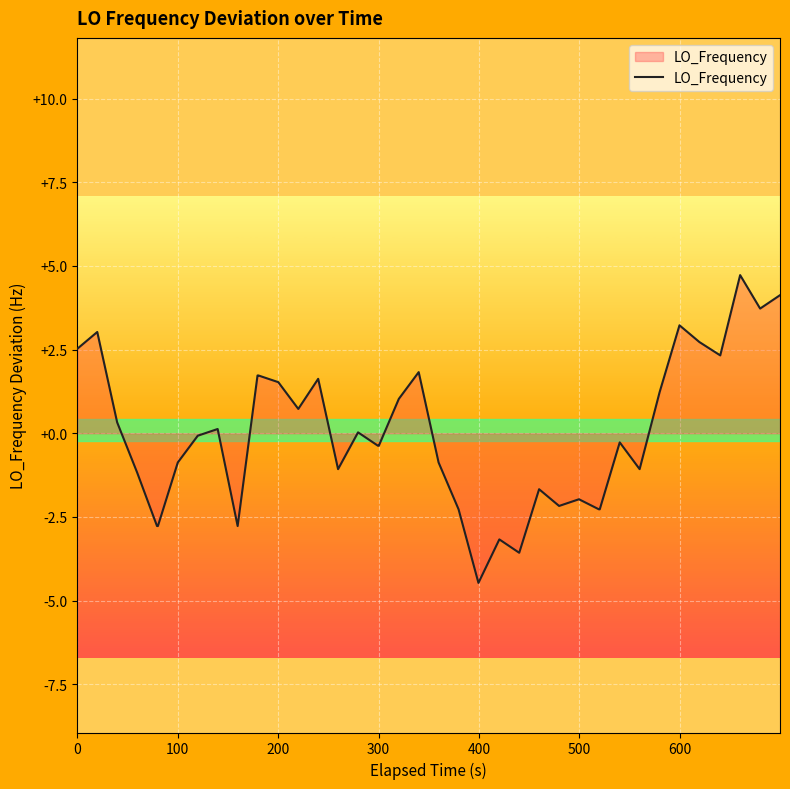

What is the minimum value shown in the chart?

-4.5